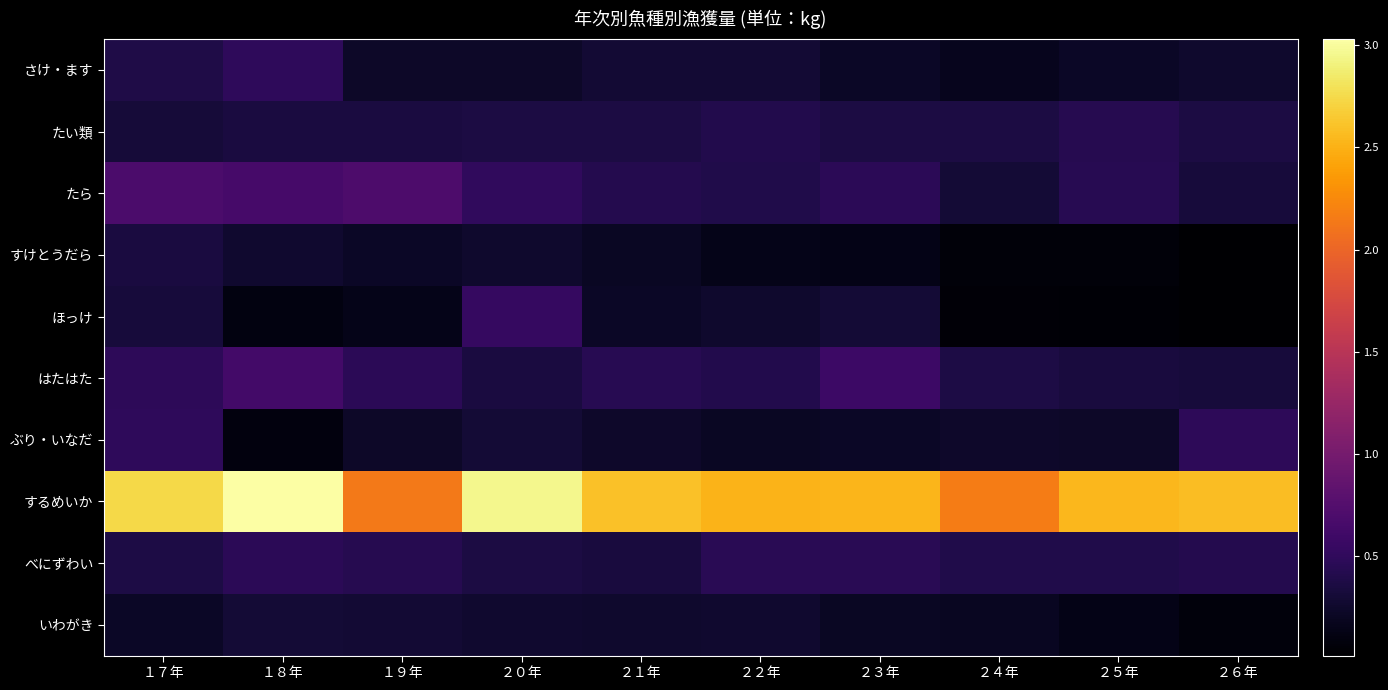

What is the spread (max minus min) of values at ２２年?

2366817